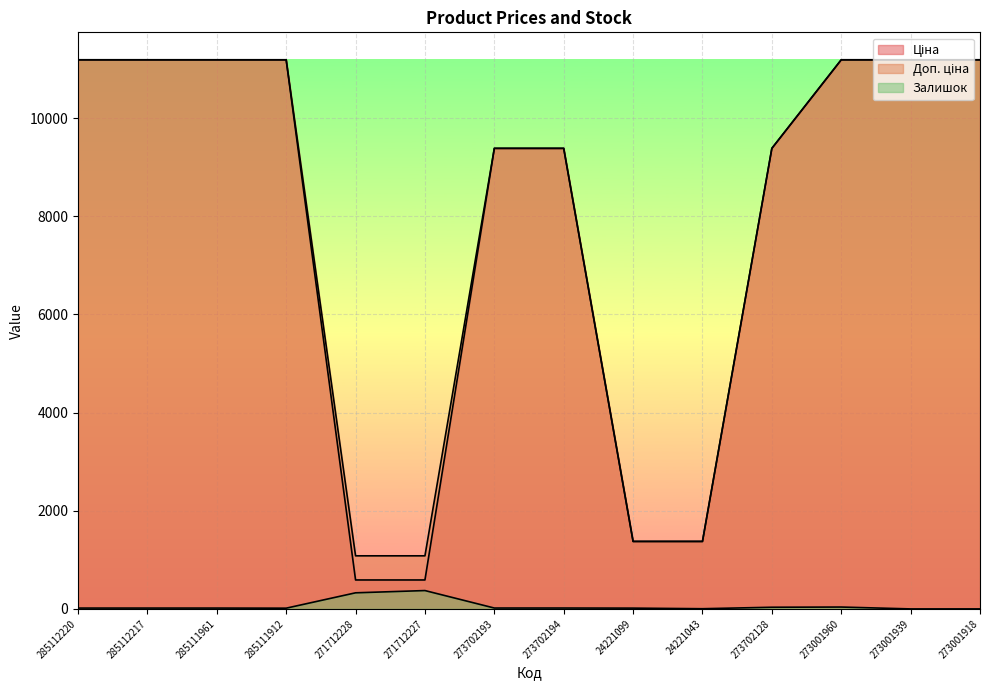

Is it true that Доп. ціна equals 1509.4 at 271712227?

False